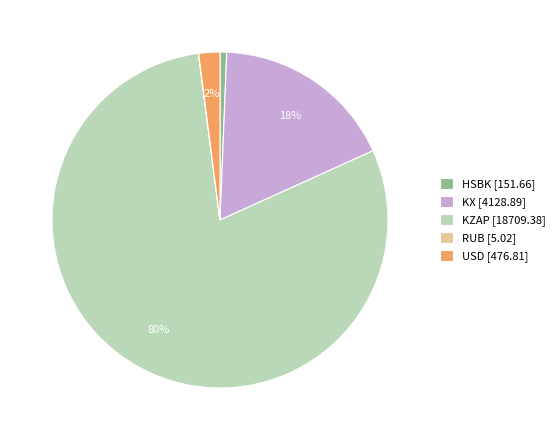

Do KX [4128.89] and KZAP [18709.38] together represent more than half of the pie?

Yes